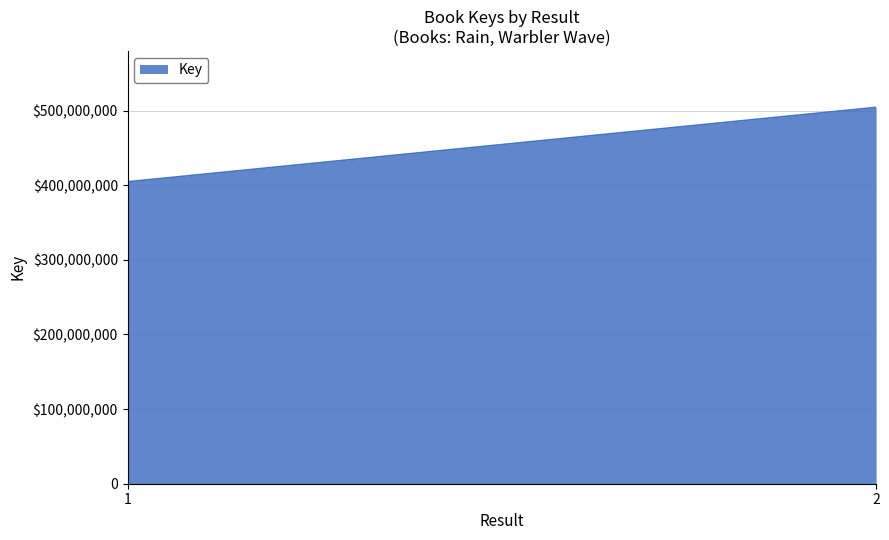

What is the value of the 2nd point from the left?

504380434